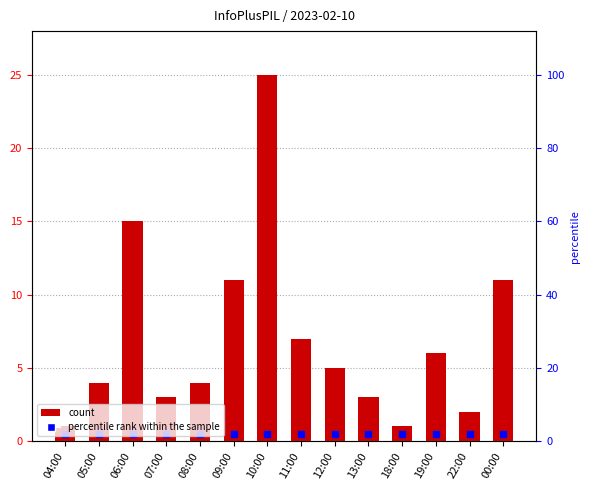

What are all the series names shown in the legend?

count, percentile rank within the sample